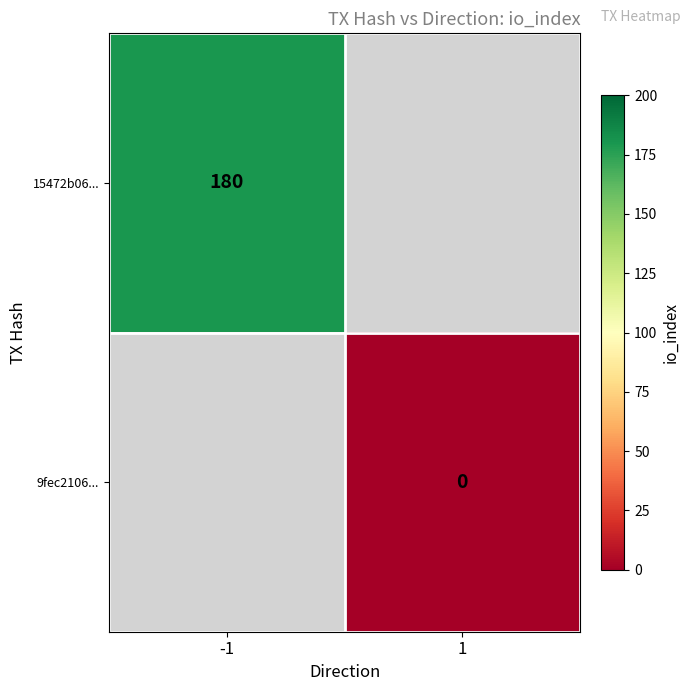

Is the value of 15472b06... at -1 greater than the value of 9fec2106... at 1?

Yes